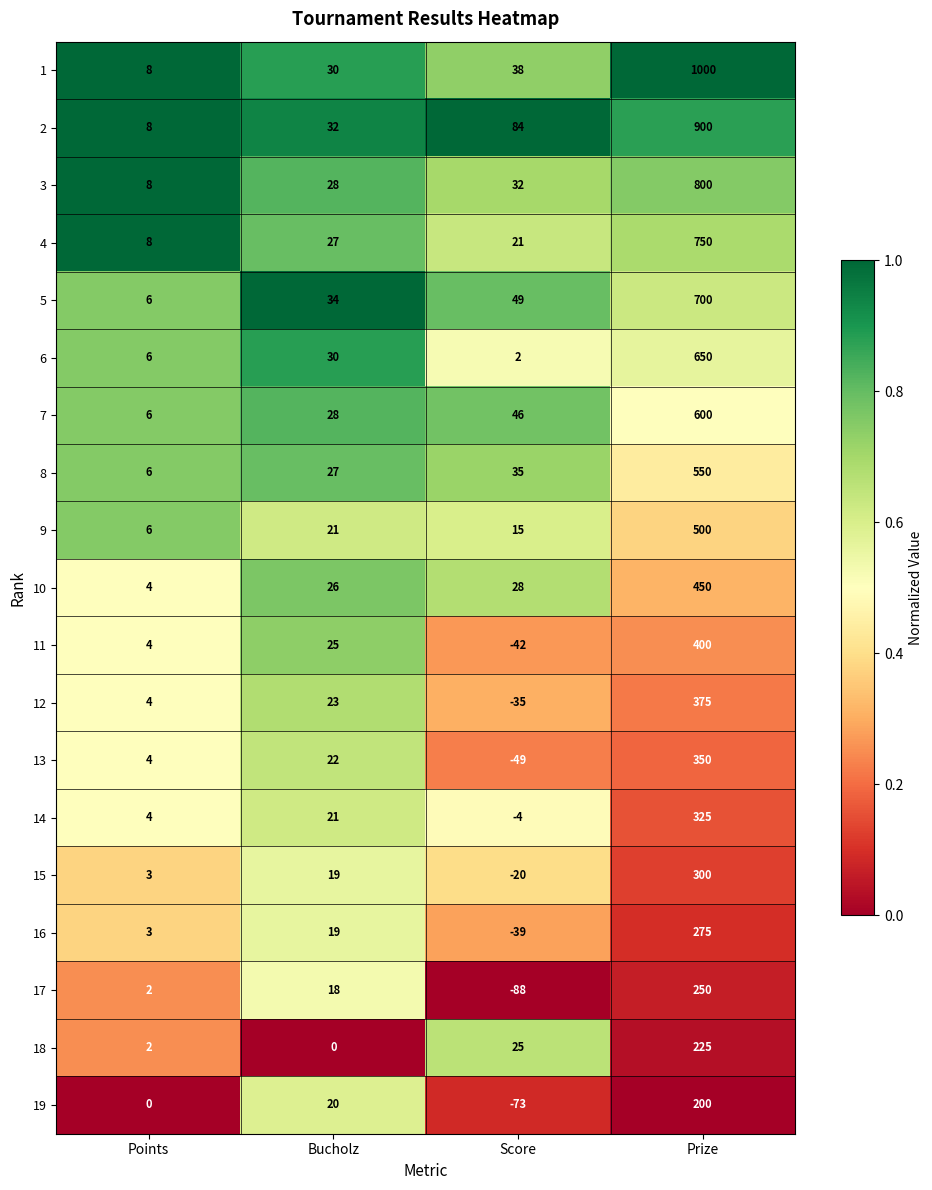

Count the number of categories in the chart.

4